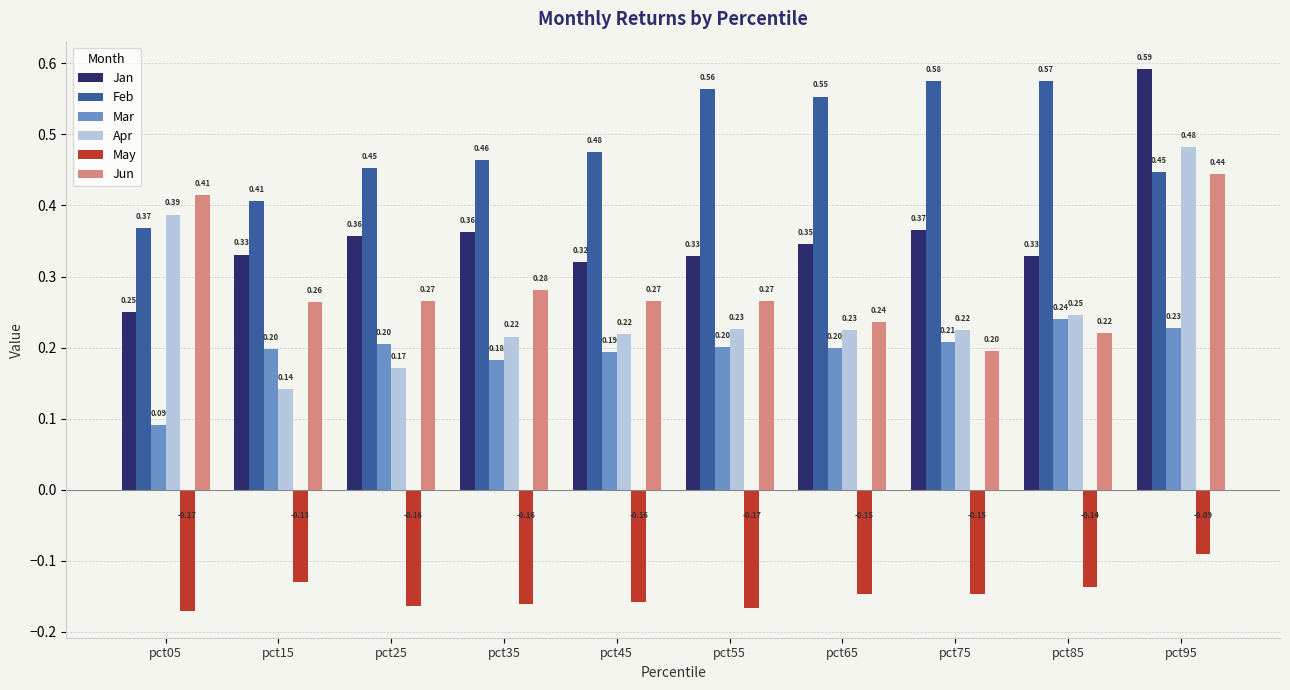

What is the sum of all Mar values?

1.9